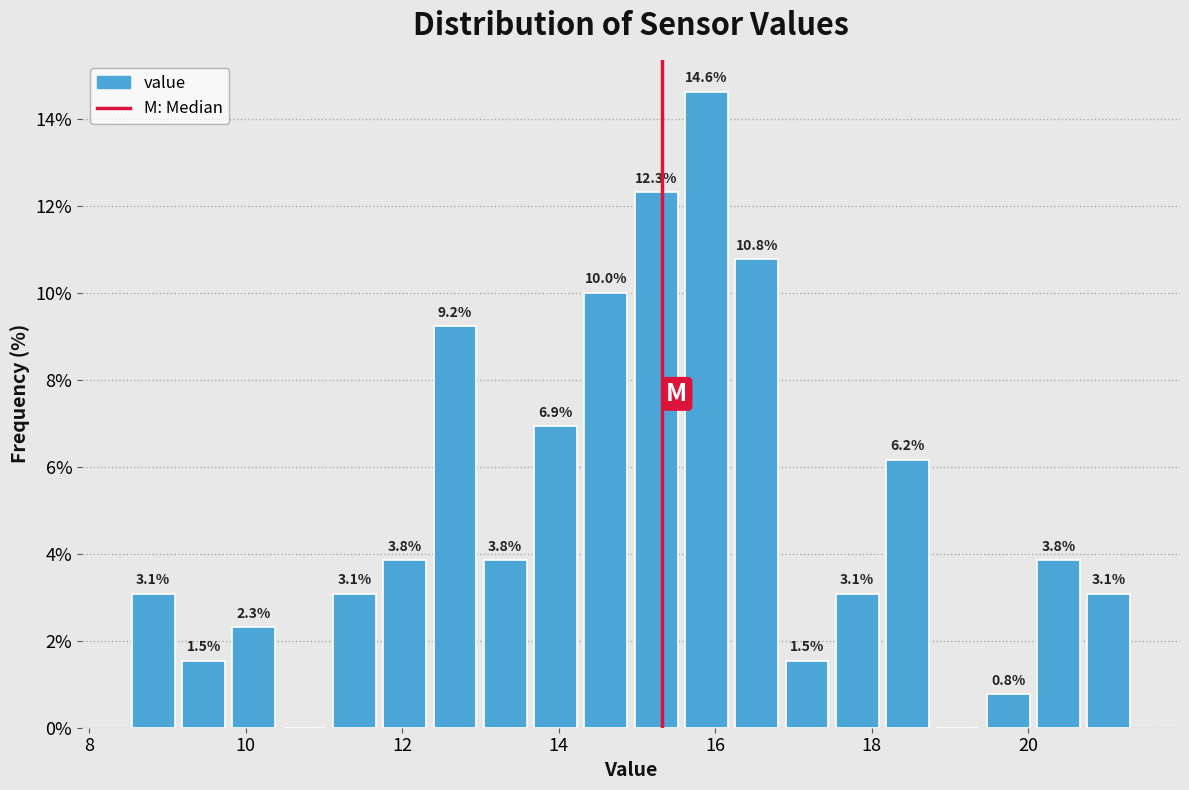

Read against the x-axis, roughly where is the centre of the tallest bar?

15.8